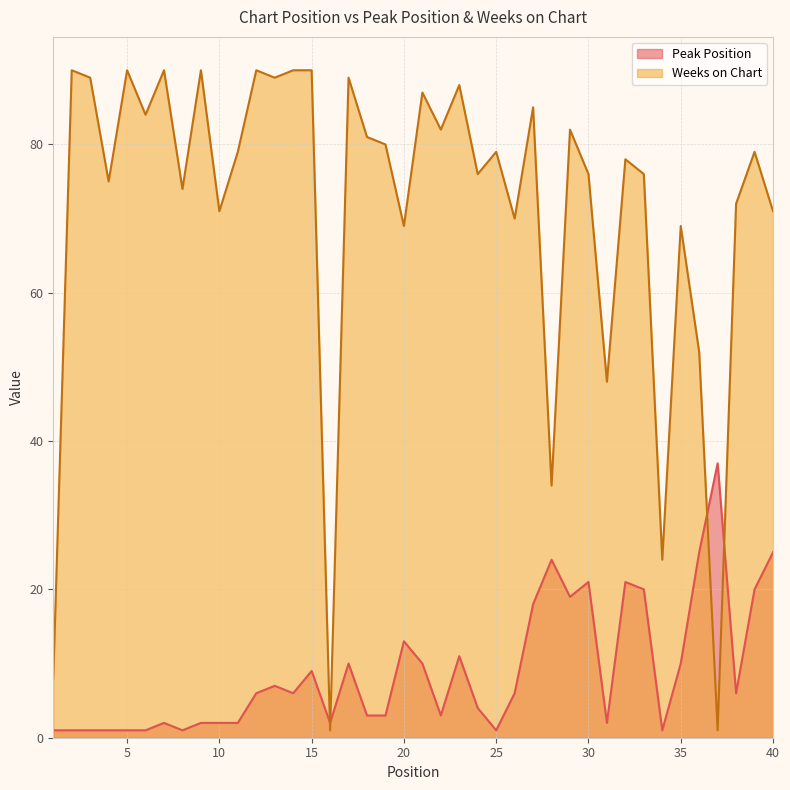

Rank the categories by Weeks on Chart value from highest to lowest.

2, 5, 7, 9, 12, 14, 15, 3, 13, 17, 23, 21, 27, 6, 22, 29, 18, 19, 11, 25, 39, 32, 24, 30, 33, 4, 8, 38, 10, 40, 26, 20, 35, 36, 31, 28, 34, 1, 16, 37